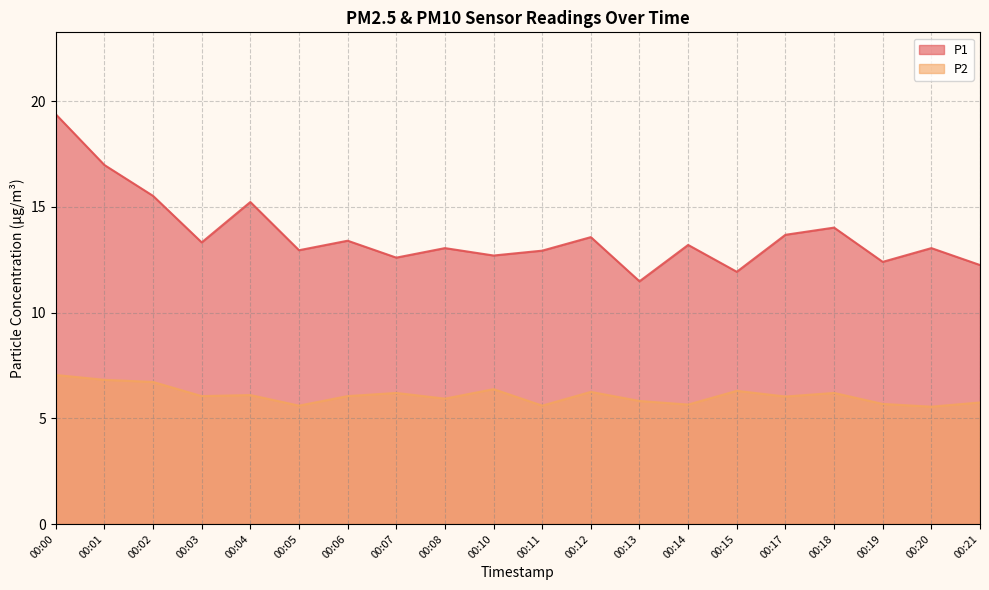

What is the difference between the highest and lowest values at 00:06?

7.4